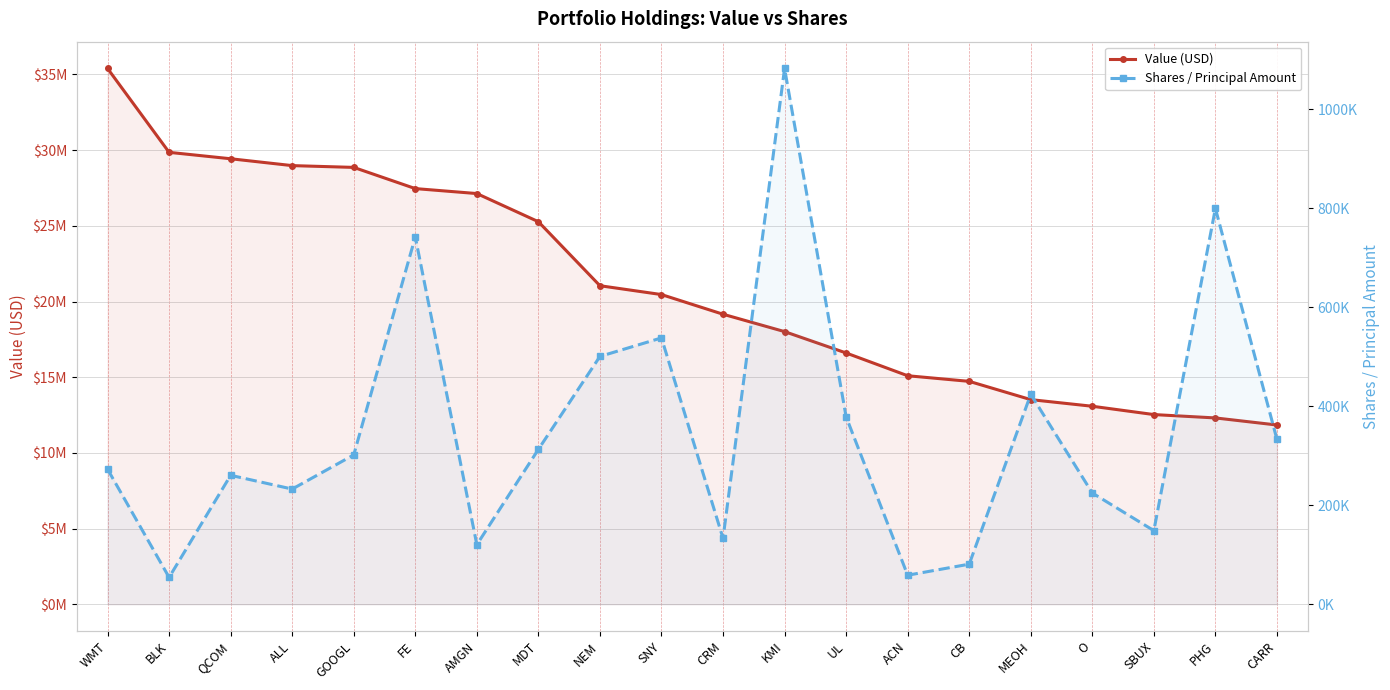

How many interior local valleys does the Shares / Principal Amount series have?

6